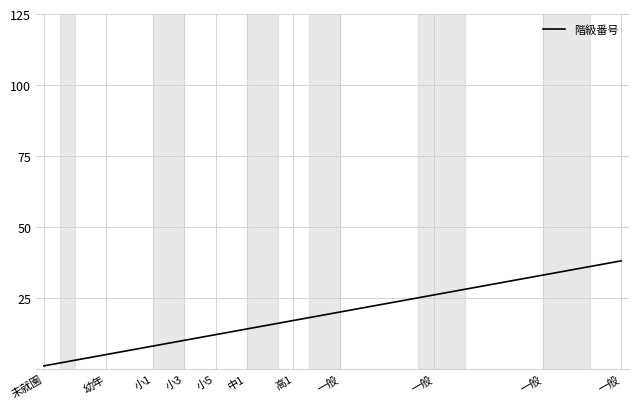

What is the difference between the maximum and minimum values?

37